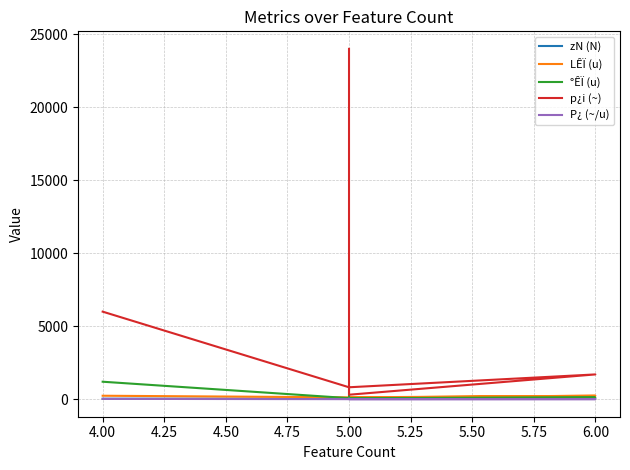

Which series has the largest range (max minus min)?

p¿i (~)